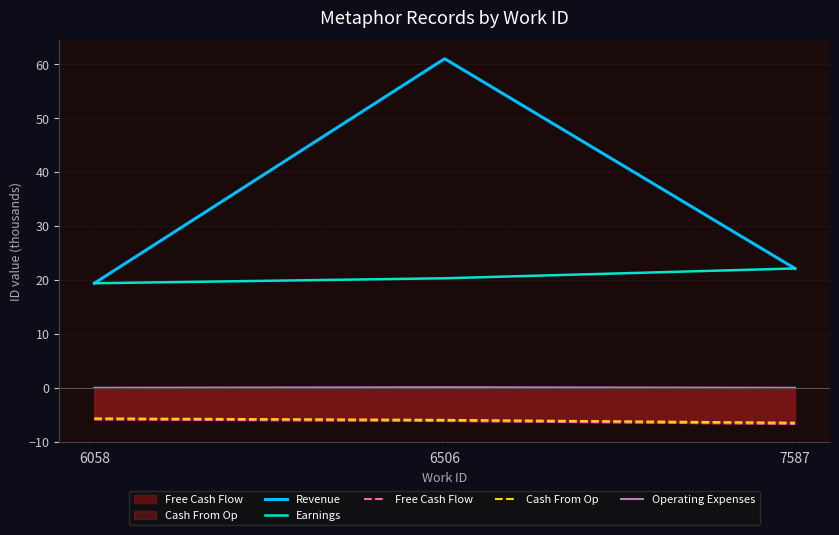

Rank the series at 7587 from highest to lowest value.

Revenue, Earnings, Operating Expenses, Cash From Op, Free Cash Flow